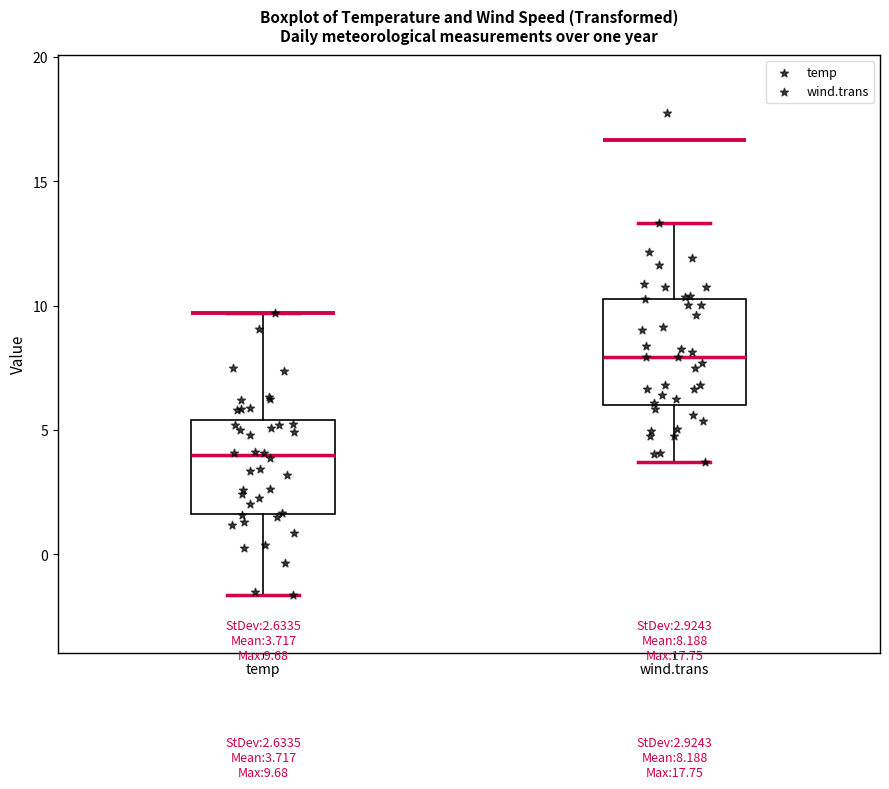

Which box's median line is the lowest?

temp